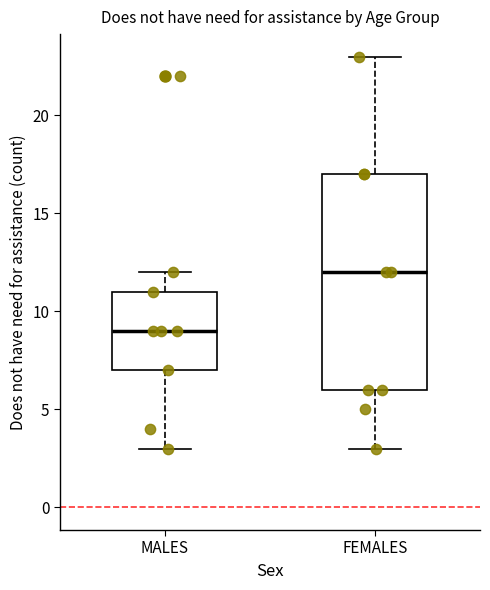

Which box's median line is the lowest?

MALES